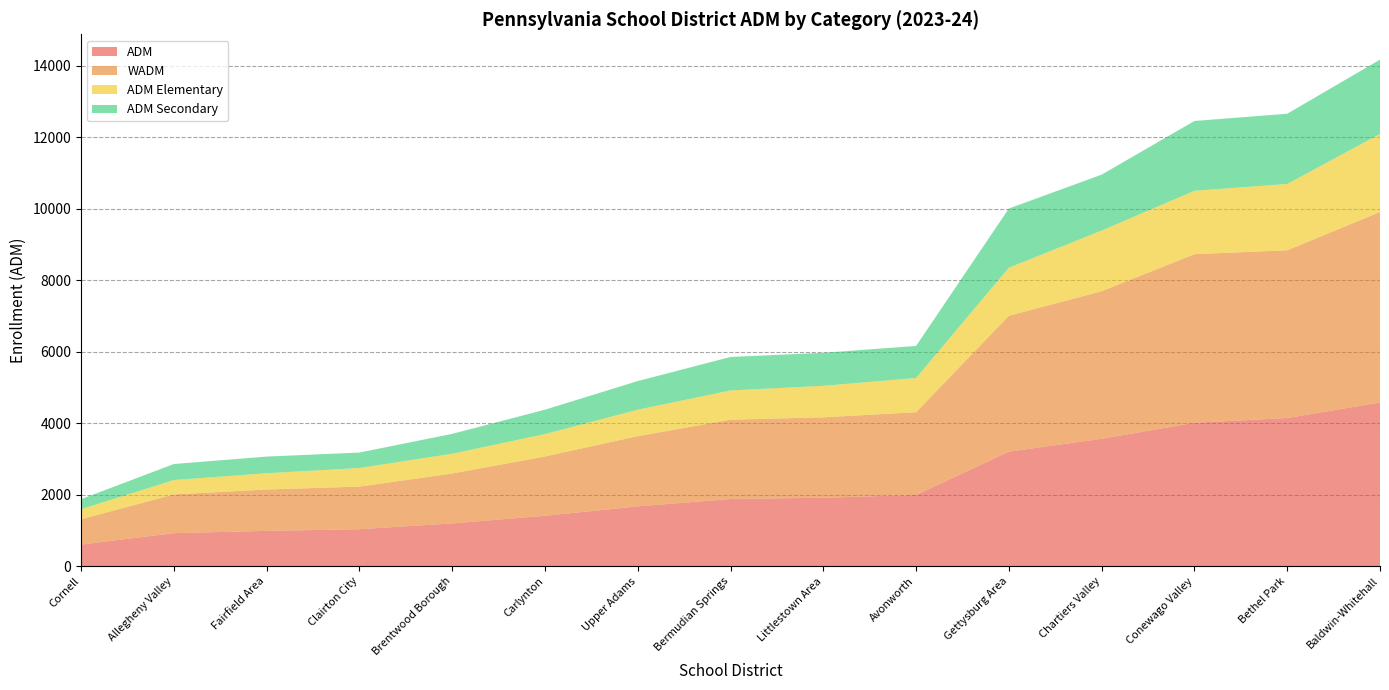

Reading left to right, what are all the values shown in this chart?

ADM: Bermudian Springs=1880.1	Conewago Valley=4012.0	Fairfield Area=988.6	Gettysburg Area=3204.4	Littlestown Area=1915.9	Upper Adams=1674.6	Allegheny Valley=923.8	Avonworth=1992.5	Baldwin-Whitehall=4579.4	Bethel Park=4145.3	Brentwood Borough=1196.0	Carlynton=1412.0	Chartiers Valley=3563.8	Clairton City=1035.8	Cornell=605.8
WADM: Bermudian Springs=2216.9	Conewago Valley=4714.7	Fairfield Area=1156.3	Gettysburg Area=3799.8	Littlestown Area=2248.2	Upper Adams=1963.1	Allegheny Valley=1085.1	Avonworth=2315.0	Baldwin-Whitehall=5327.0	Bethel Park=4689.9	Brentwood Borough=1395.8	Carlynton=1657.6	Chartiers Valley=4126.7	Clairton City=1191.2	Cornell=706.7
ADM Elementary: Bermudian Springs=819.1	Conewago Valley=1773.2	Fairfield Area=455.7	Gettysburg Area=1344.9	Littlestown Area=881.1	Upper Adams=739.2	Allegheny Valley=401.2	Avonworth=957.4	Baldwin-Whitehall=2183.2	Bethel Park=1855.7	Brentwood Borough=553.7	Carlynton=625.9	Chartiers Valley=1696.5	Clairton City=518.9	Cornell=282.4
ADM Secondary: Bermudian Springs=936.2	Conewago Valley=1952.2	Fairfield Area=466.0	Gettysburg Area=1654.7	Littlestown Area=923.0	Upper Adams=801.4	Allegheny Valley=448.2	Avonworth=896.3	Baldwin-Whitehall=2078.4	Bethel Park=1963.4	Brentwood Borough=556.4	Carlynton=682.2	Chartiers Valley=1564.2	Clairton City=433.3	Cornell=280.3